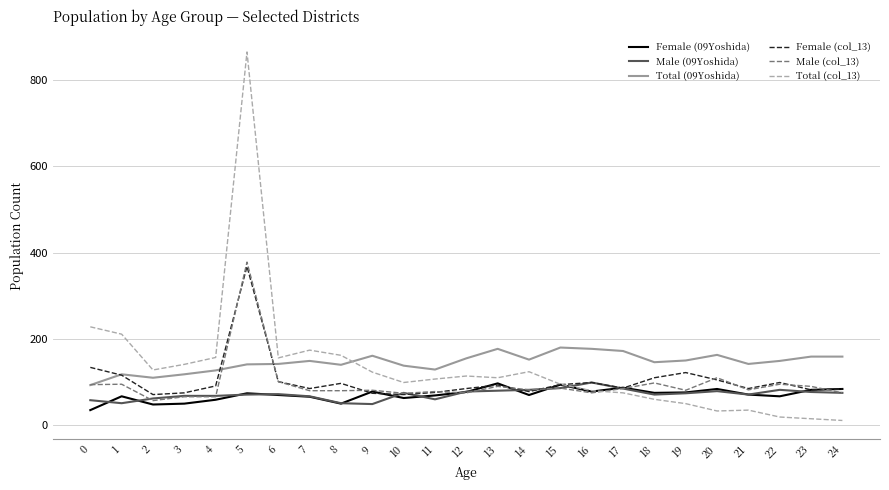

What are all the series names shown in the legend?

Female (09Yoshida), Male (09Yoshida), Total (09Yoshida), Female (col_13), Male (col_13), Total (col_13)